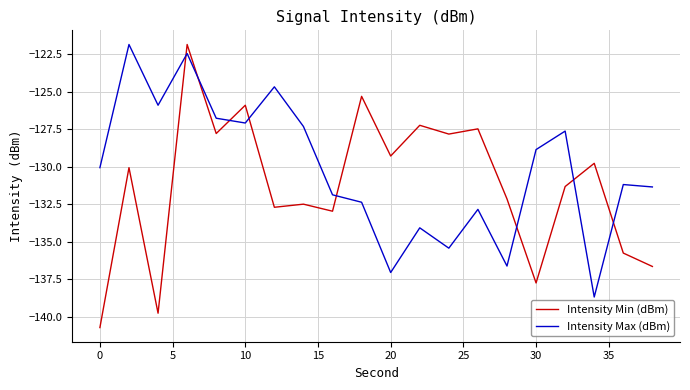

How many times do Intensity Min (dBm) and Intensity Max (dBm) cross each other?

8